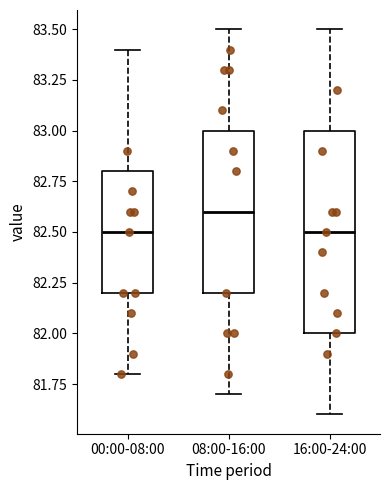

Reading left to right, transcribe this box plot: for each box, give where its median line is, the range the box spans, and where its two whiskers end, as read against the y-axis. The values are not printed on the chart, so give them approximately, as read against the axis.

00:00-08:00: median 82.5, box 82.2 to 82.8, whiskers 81.8 to 83.4
08:00-16:00: median 82.6, box 82.2 to 83.0, whiskers 81.7 to 83.5
16:00-24:00: median 82.5, box 82.0 to 83.0, whiskers 81.6 to 83.5